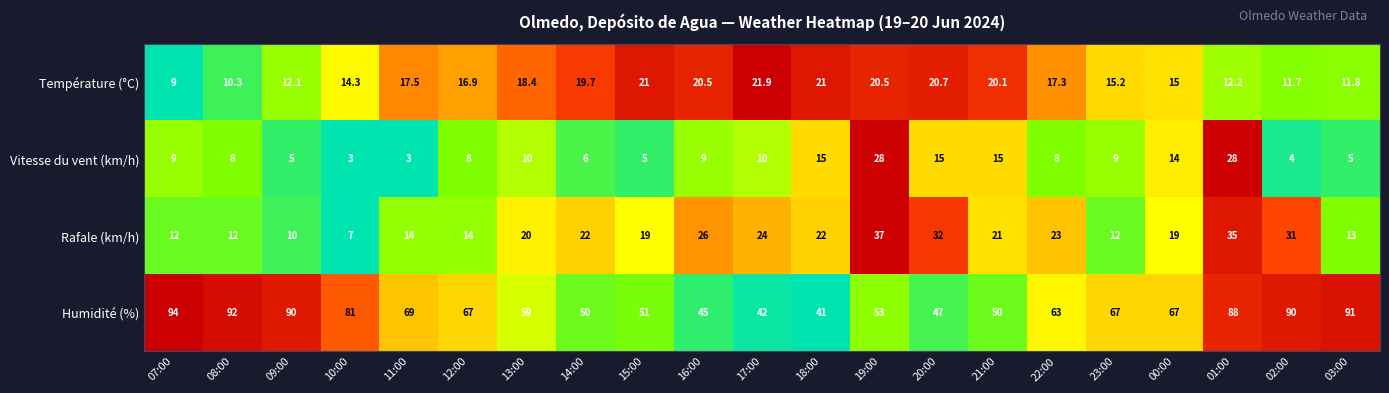

Which series changed the most between 13:00 and 19:00?

Vitesse du vent (km/h)